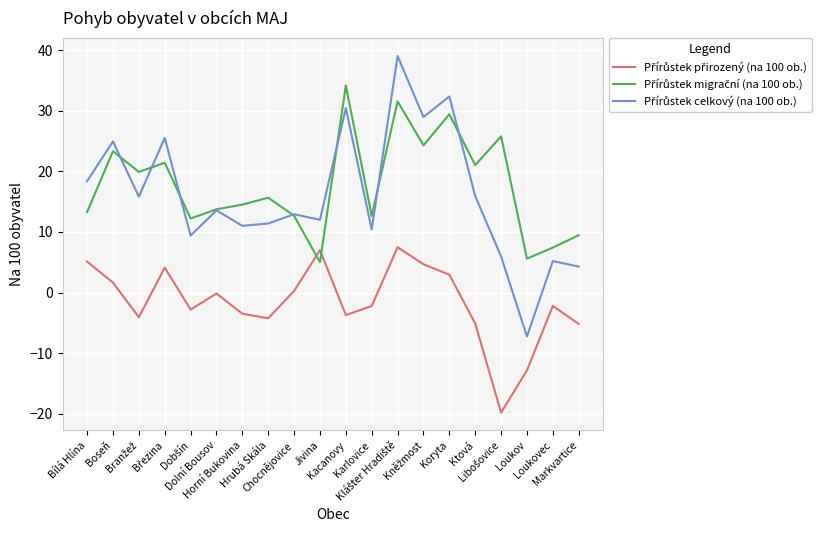

What is the greatest value displayed?

39.0